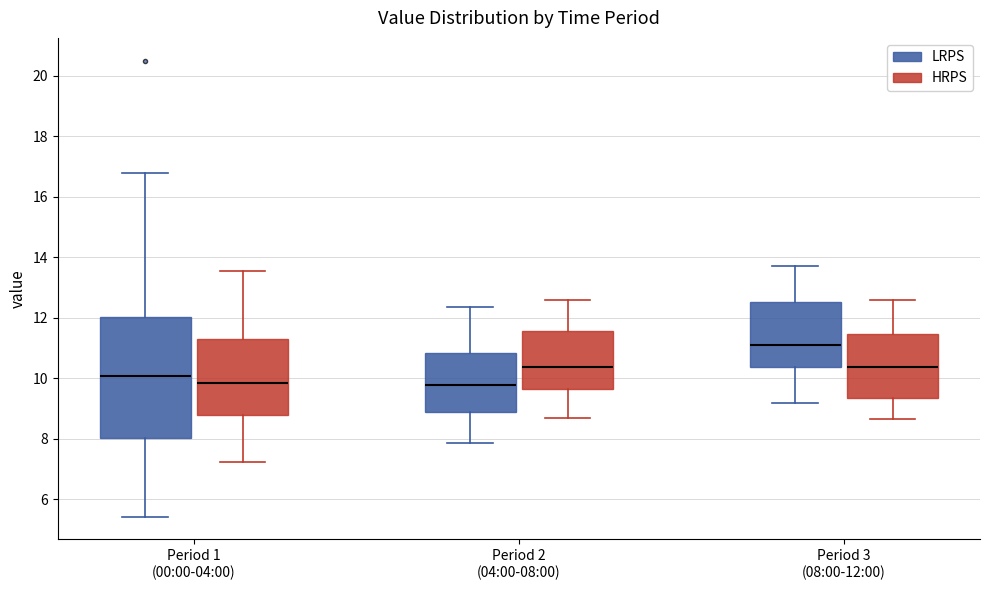

Comparing the boxes themselves (not the whiskers), which one is the tallest?

Period 1 (00:00-04:00) (LRPS)